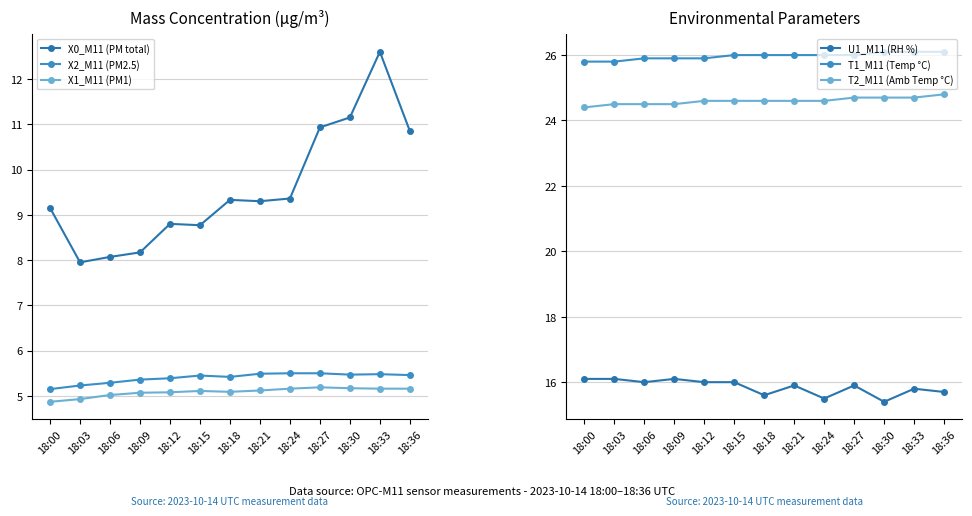

Count the T2_M11 (Amb Temp °C) values in the range 24 to 25.

13